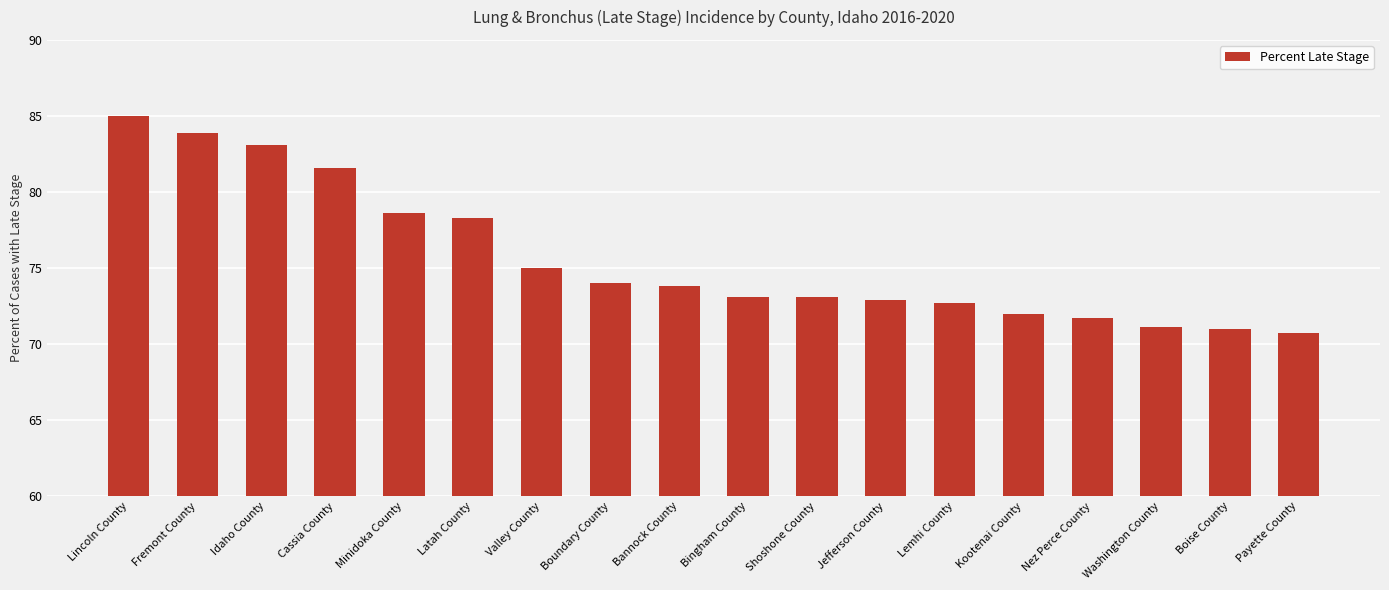

What is the ratio of the value at Payette County to the value at Cassia County?

0.9